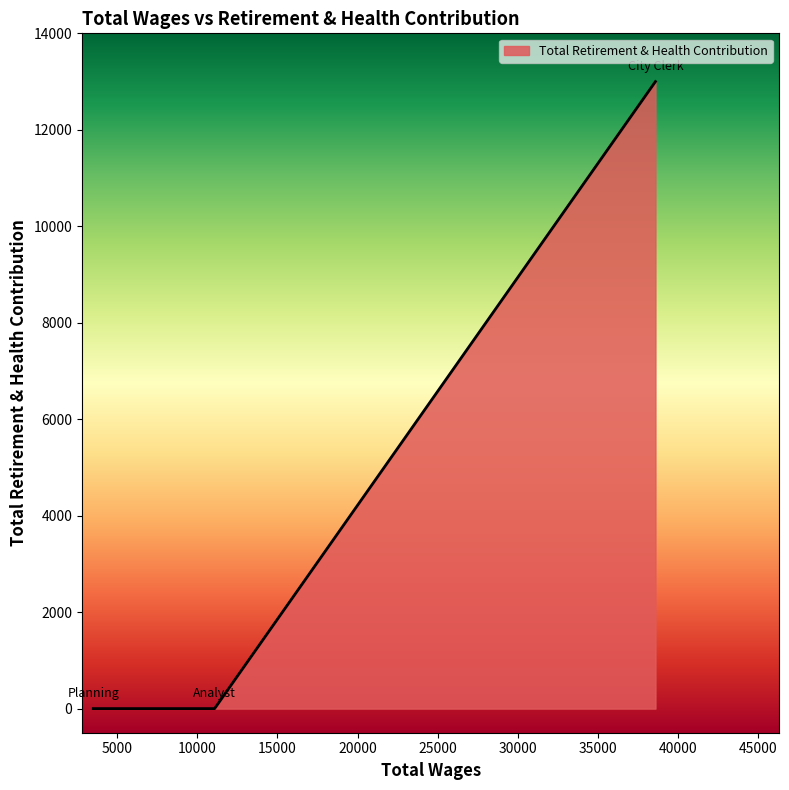

What is the maximum value shown in the chart?

13000